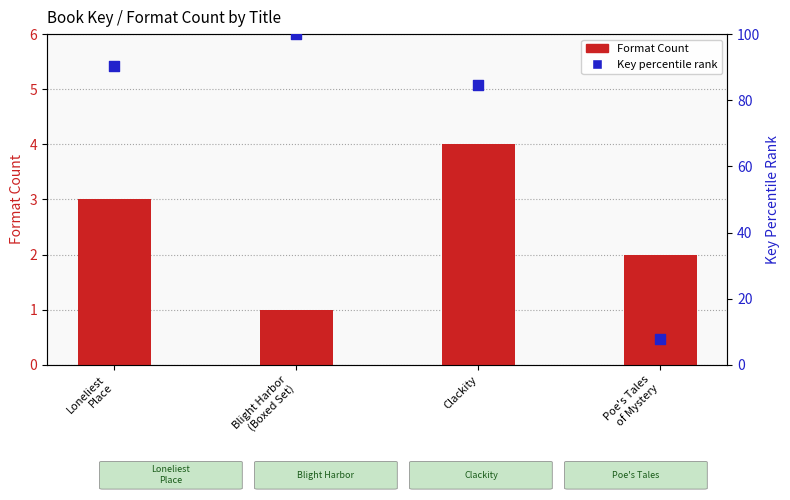

Which series has the largest total across all categories?

Key (percentile rank)